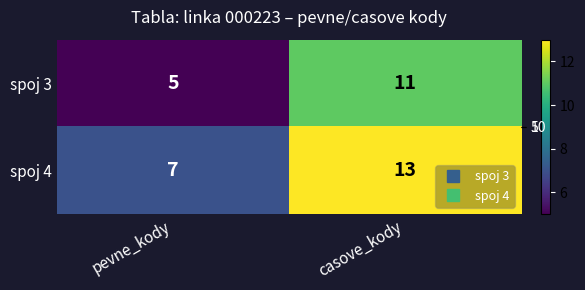

At which category is the sum across all series the highest?

casove_kody